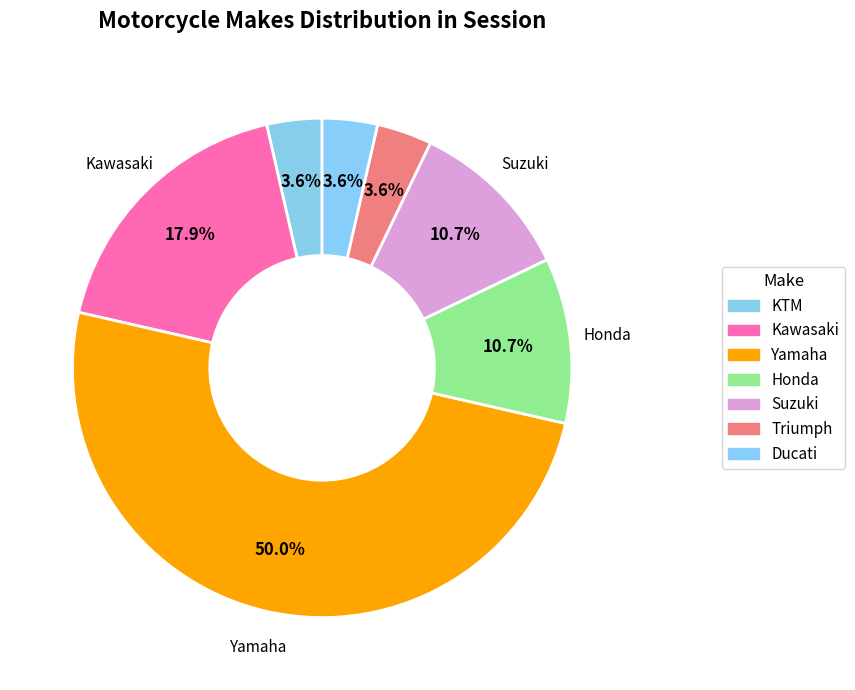

True or false: Ducati accounts for 4% of the total.

True